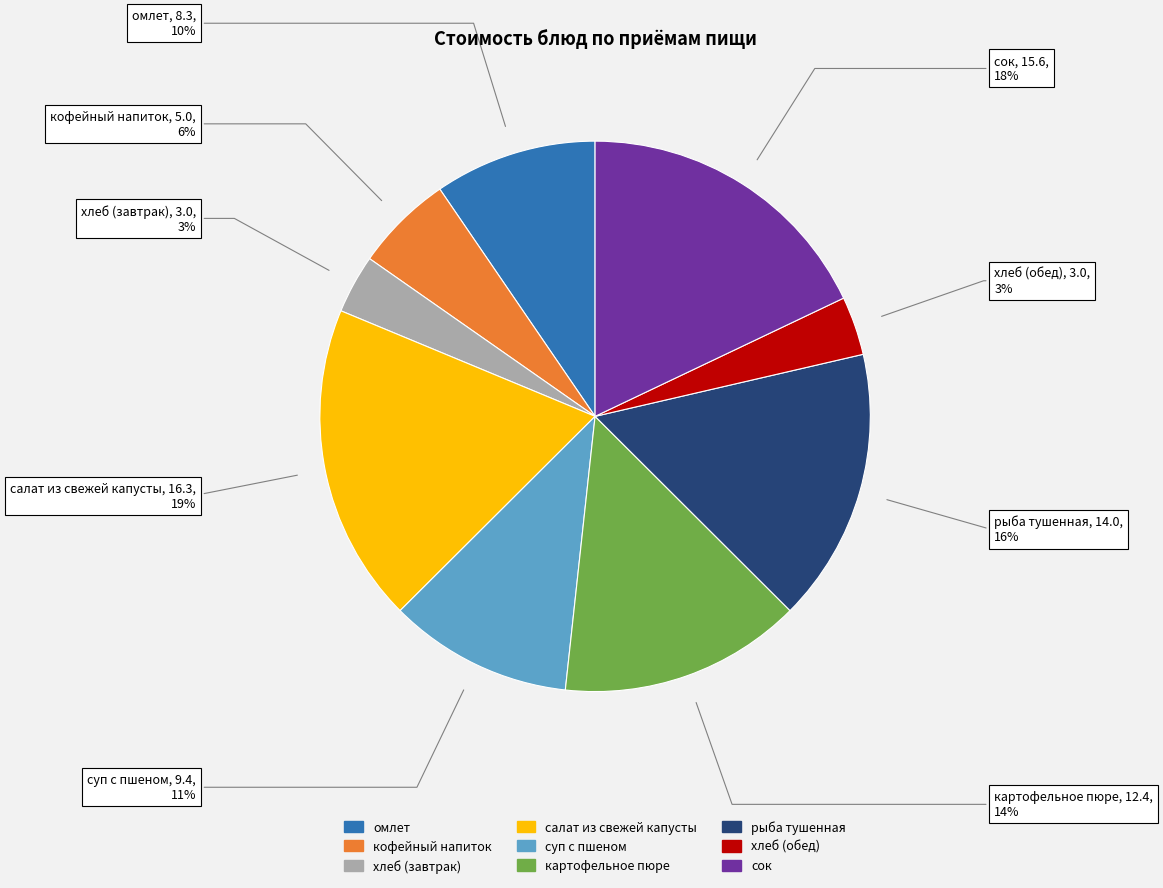

How many slices are in this pie chart?

9